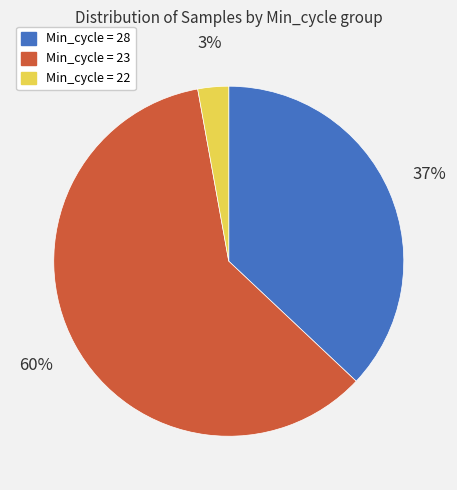

To the nearest percent, what is the difference between the largest and smallest slice percentages?

57%